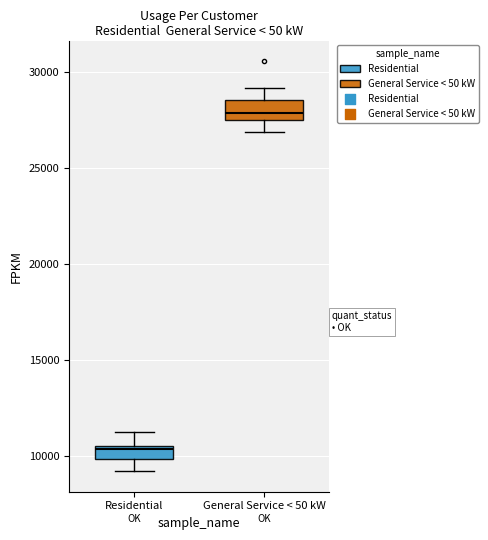

Which box's median line is the lowest?

Residential